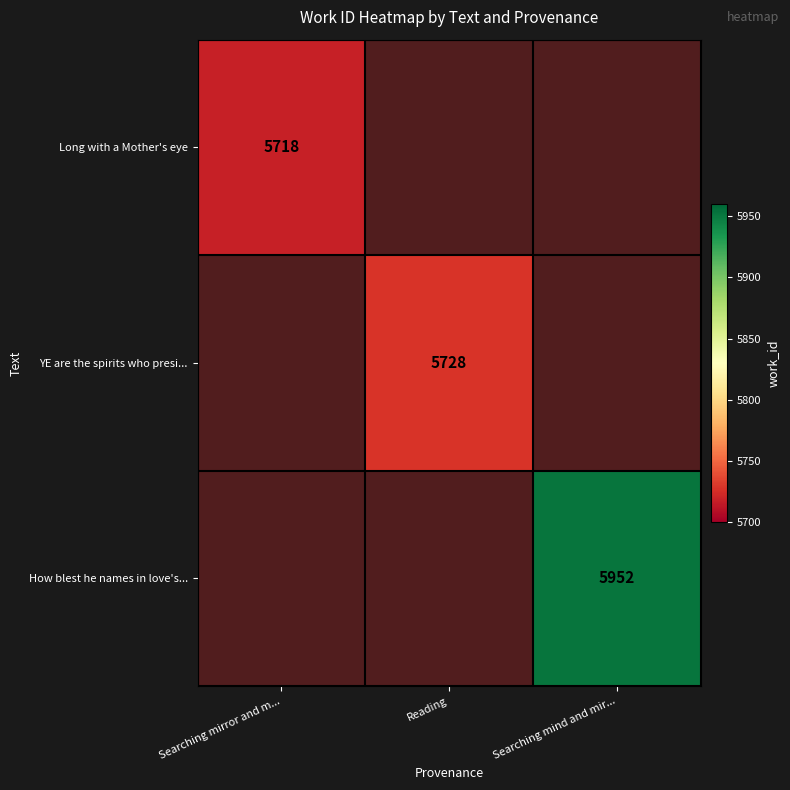

Is it true that Long with a Mother's eye equals 5718 at Searching mirror and m...?

True